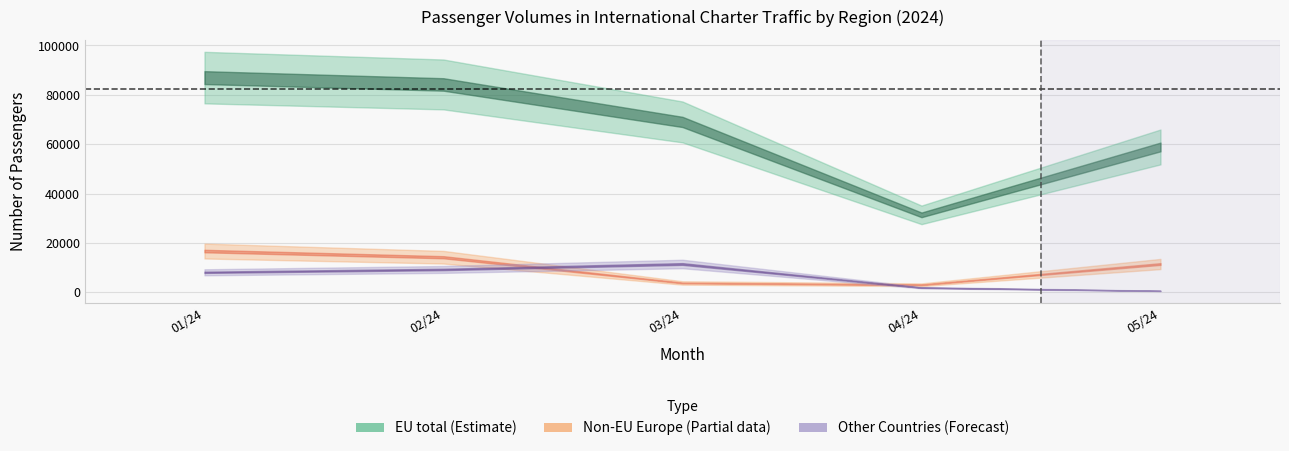

Does the chart display data point markers on the line(s)?

No